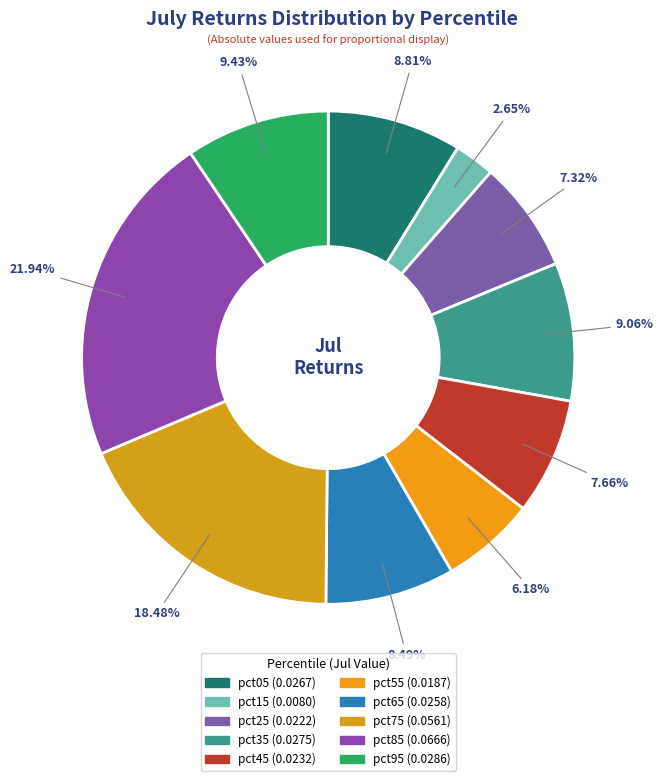

How many slices are in this pie chart?

10